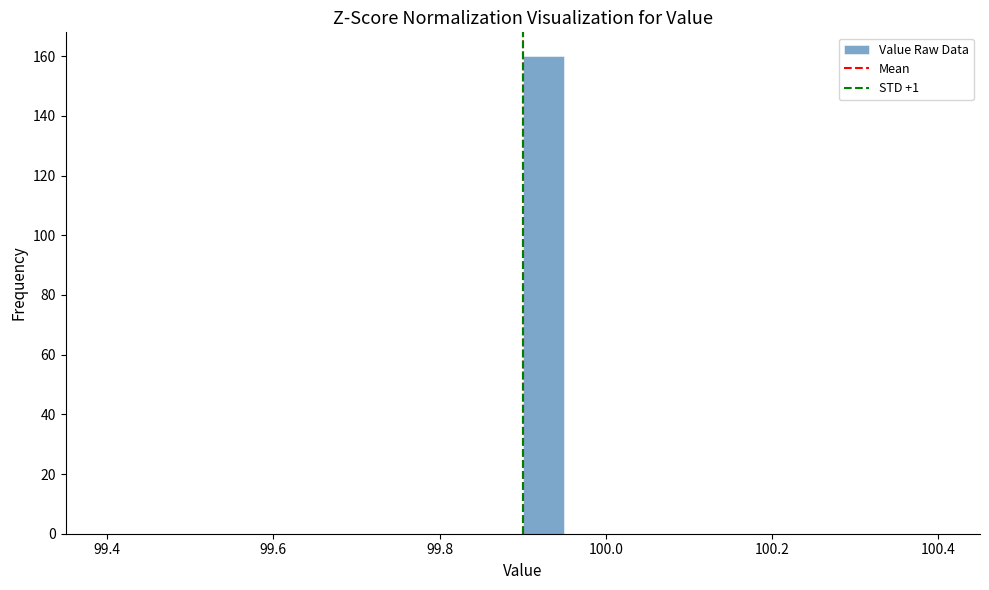

Around what value on the x-axis is the tallest bar? Give the approximate position of its centre, as read against the axis.

99.92